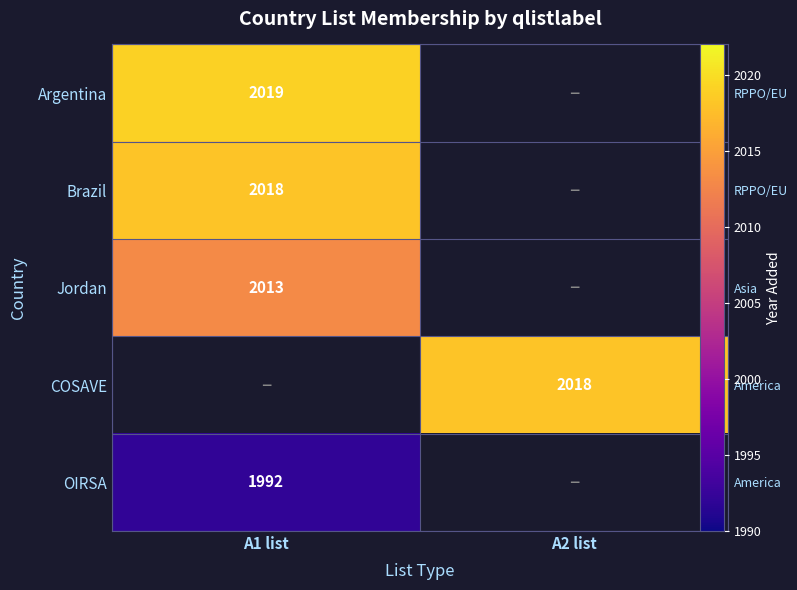

How many values in COSAVE are above zero?

1